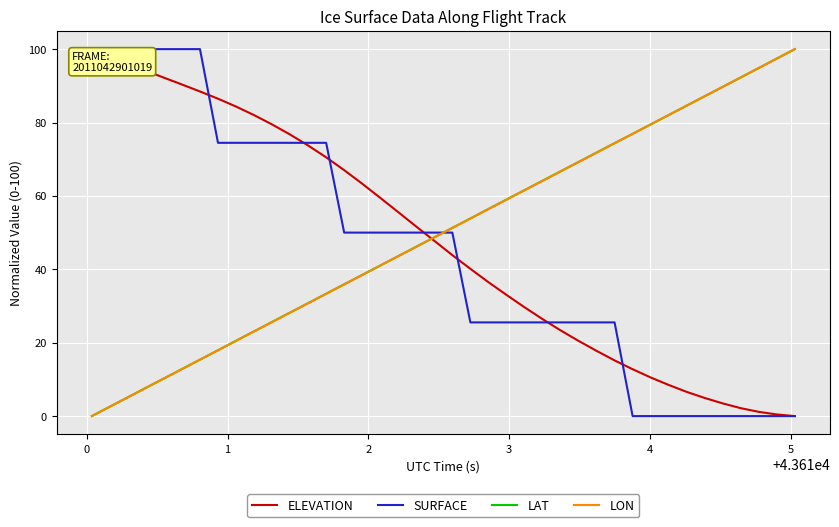

How many intersections are there between LON and SURFACE?

1